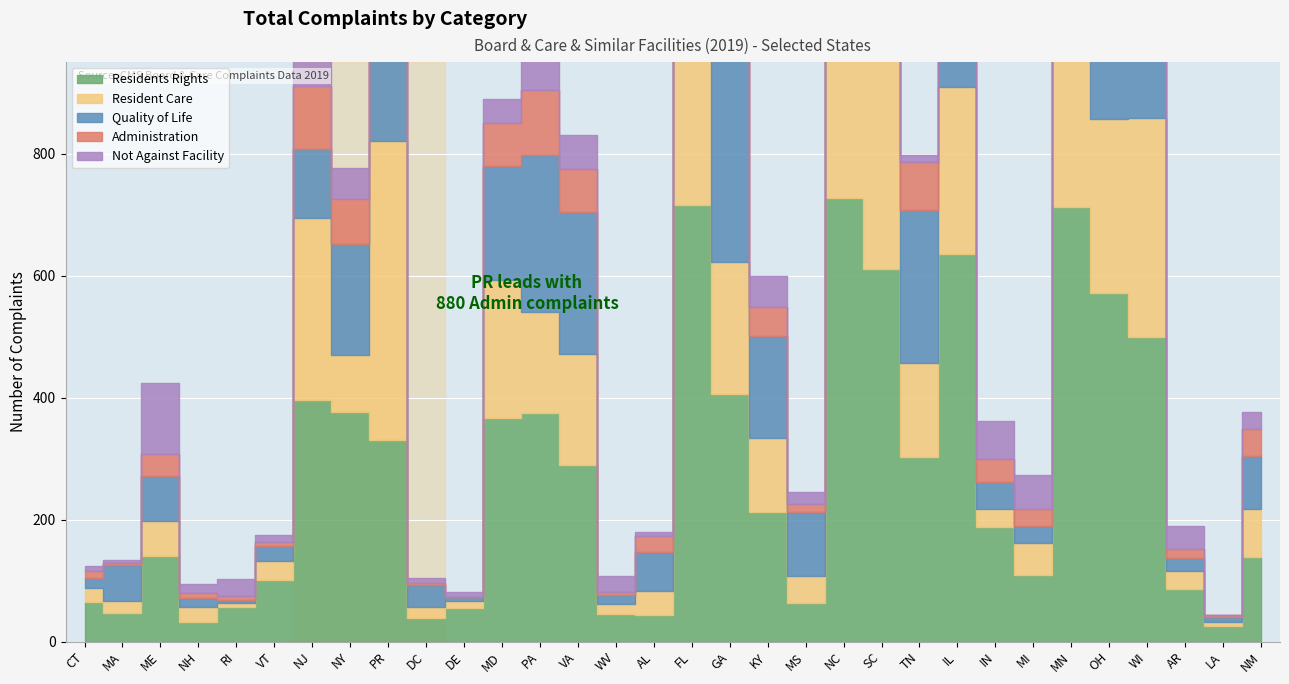

Reading left to right, transcribe all the data shown in this chart.

Residents Rights: 65	47	140	32	57	101	396	377	331	39	55	367	375	289	45	44	716	406	212	64	727	610	302	635	188	109	712	572	499	86	25	138
Resident Care: 22	20	58	24	7	31	299	93	489	18	12	226	165	183	16	39	463	216	122	44	345	510	154	275	29	52	324	285	360	30	7	80
Quality of Life: 17	58	73	15	4	25	113	181	690	36	6	186	257	233	15	64	669	447	167	104	453	333	251	348	44	28	292	293	217	21	9	87
Administration: 12	4	36	9	6	7	103	74	880	3	0	71	107	69	5	26	227	107	48	13	102	237	80	118	38	28	235	72	256	15	2	44
Not Against Facility: 8	4	117	14	29	11	200	52	199	9	9	39	60	57	27	7	72	46	50	20	121	108	11	283	63	56	204	93	167	37	1	28